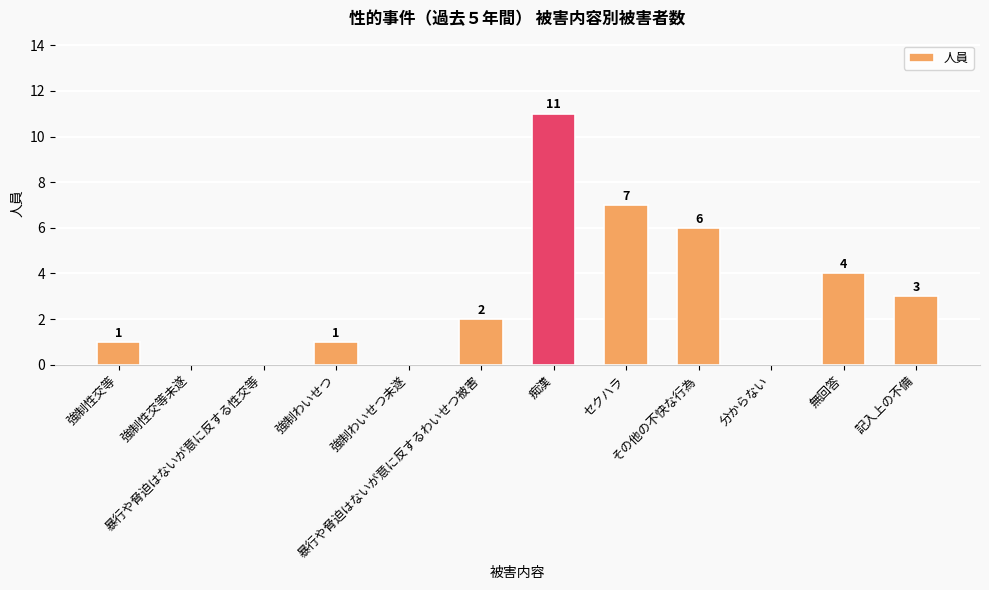

Reading right to left, what are all the values shown in this chart?

3	4	0	6	7	11	2	0	1	0	0	1